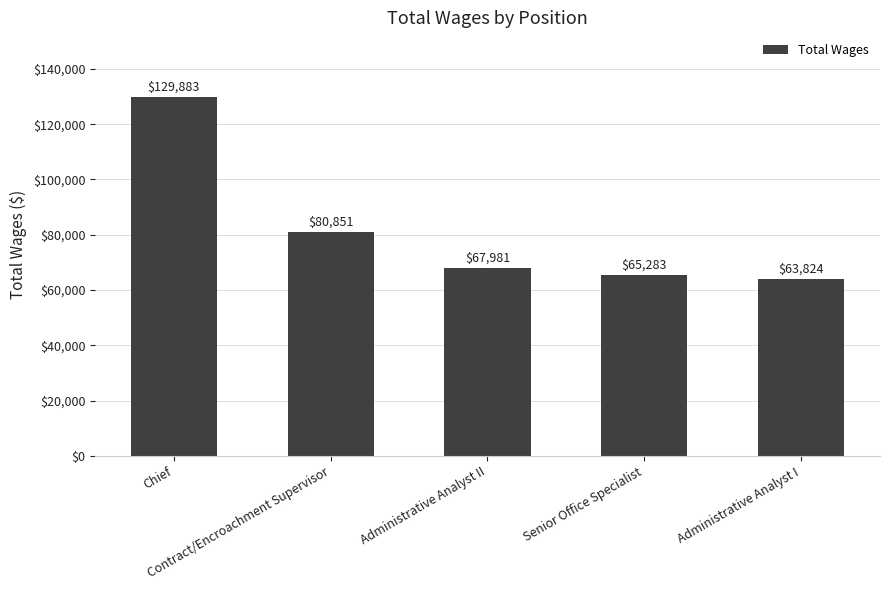

Is it true that the value at Contract/Encroachment Supervisor is 80851?

True